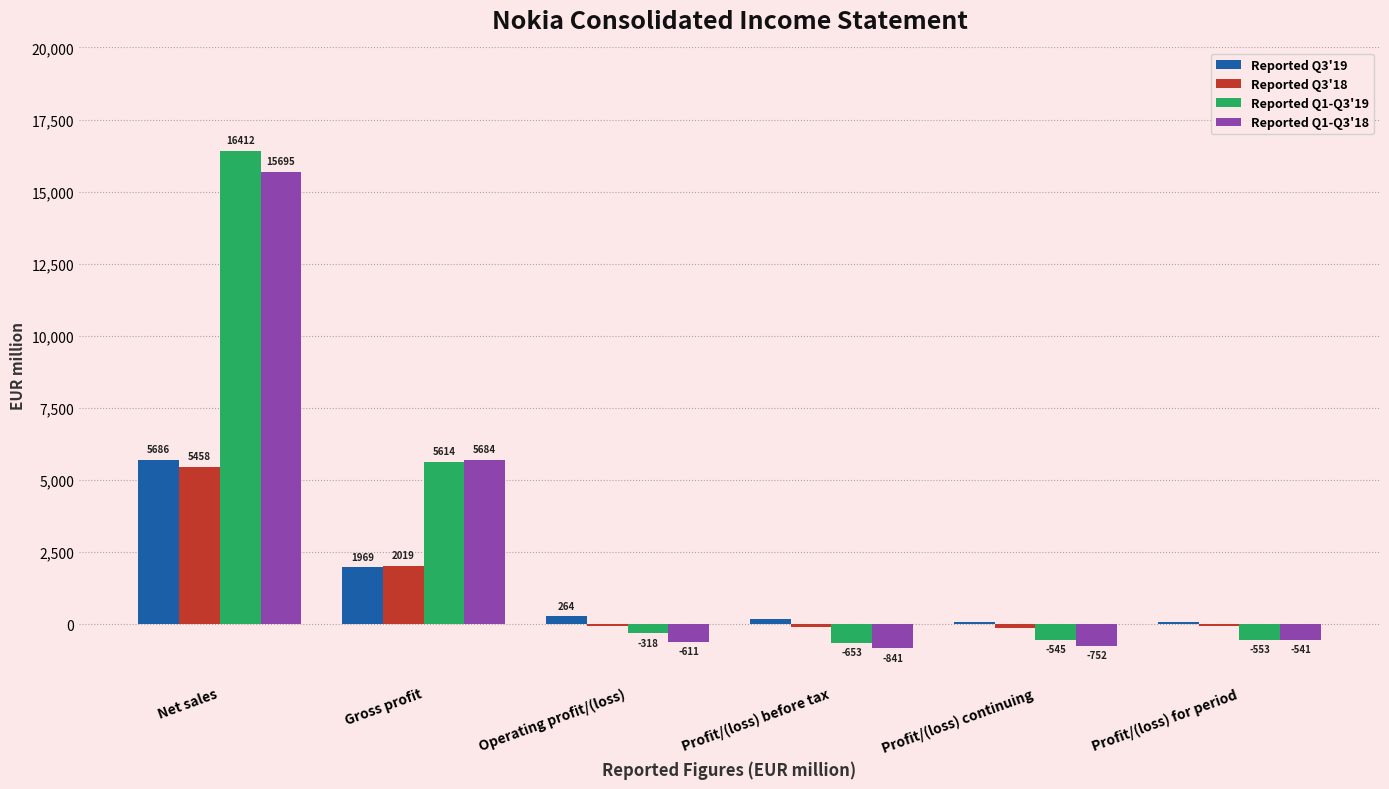

At which category is the sum across all series the highest?

Net sales